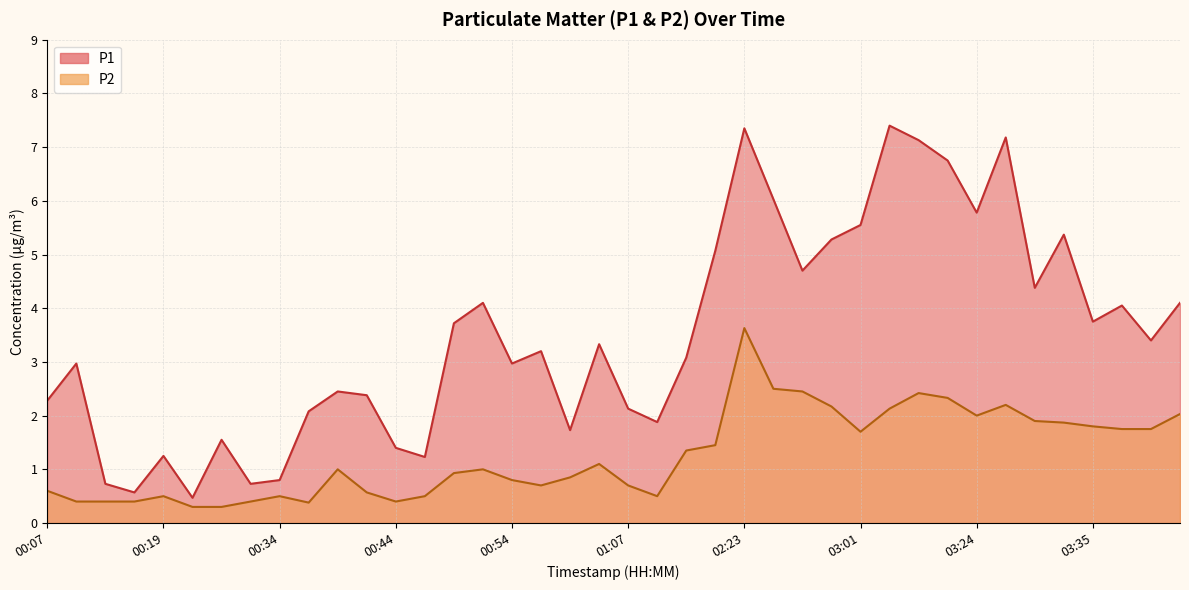

At 03:26, list the series in order from largest to smallest.

P1, P2